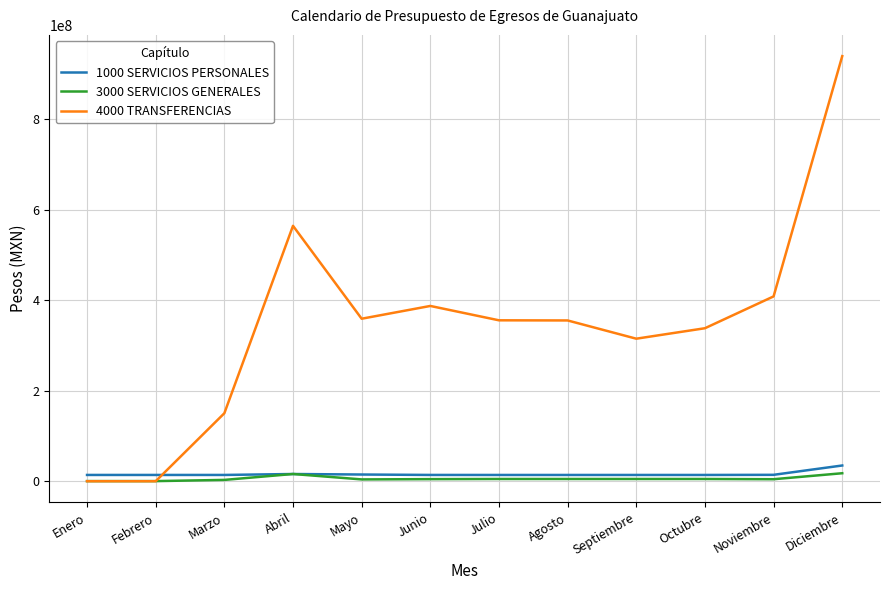

Which category has the highest value in the 4000 TRANSFERENCIAS series?

Diciembre